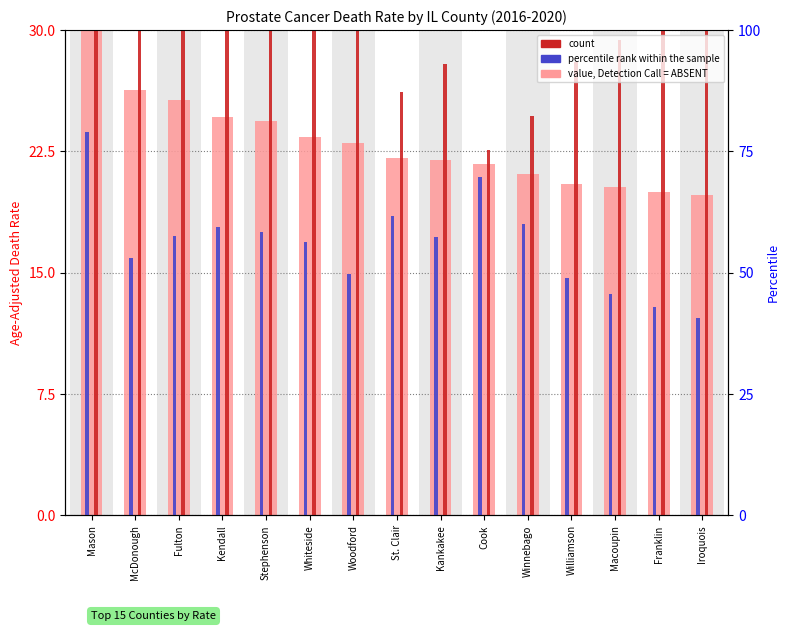

What are all the series names shown in the legend?

value, Detection Call = ABSENT, percentile rank within the sample, count